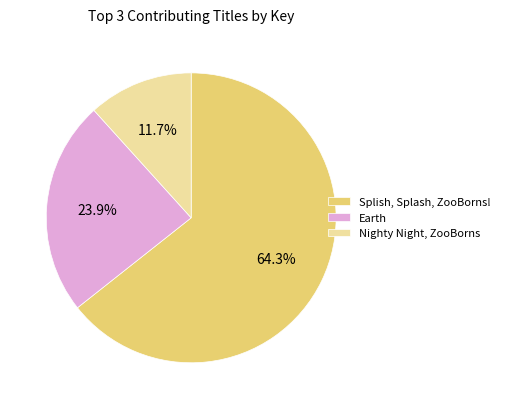

Which category has the biggest portion of the pie?

Splish, Splash, ZooBorns!